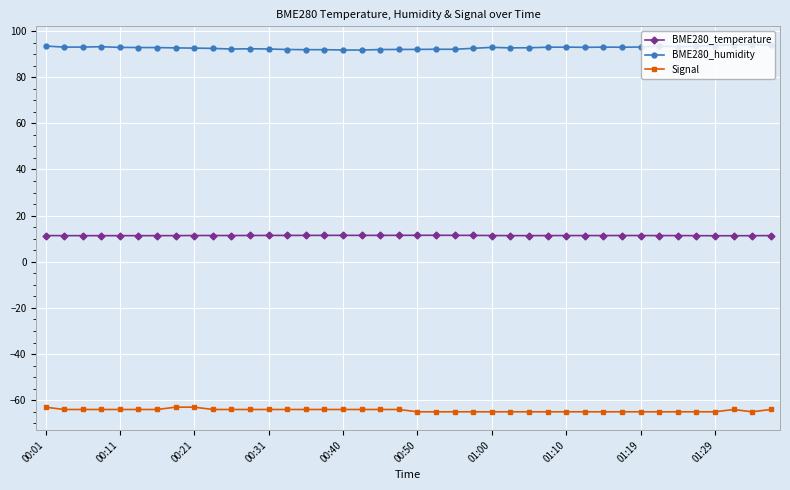

Rank the series by their average value, from highest to lowest.

BME280_humidity, BME280_temperature, Signal